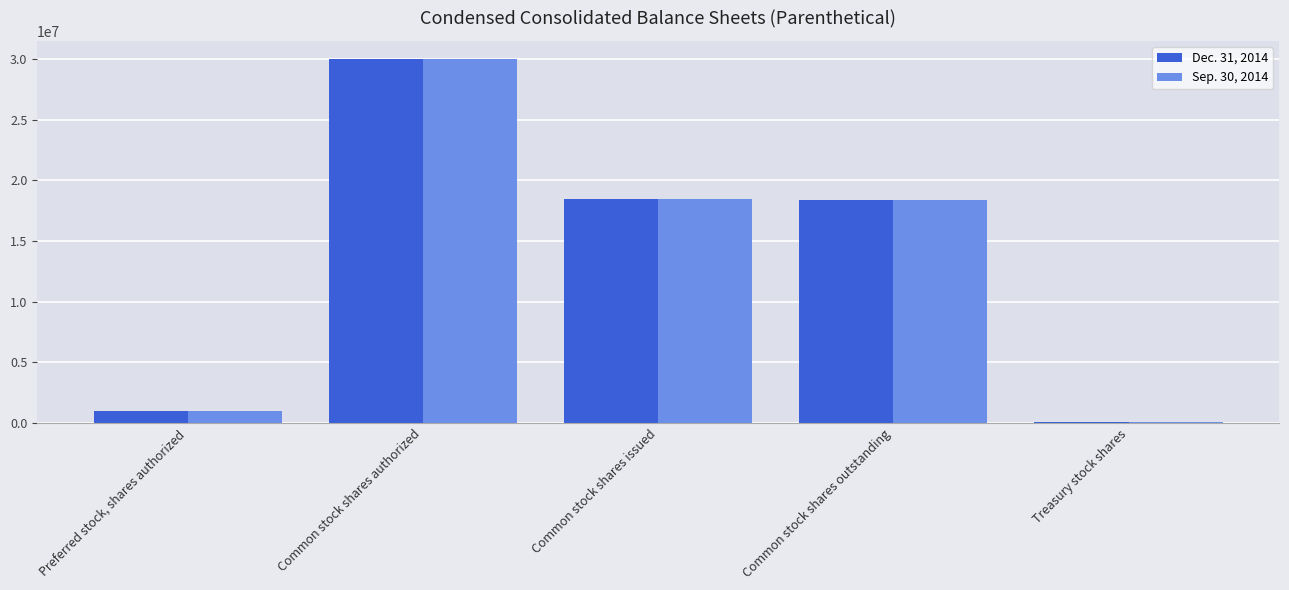

Count the number of data series in this chart.

2